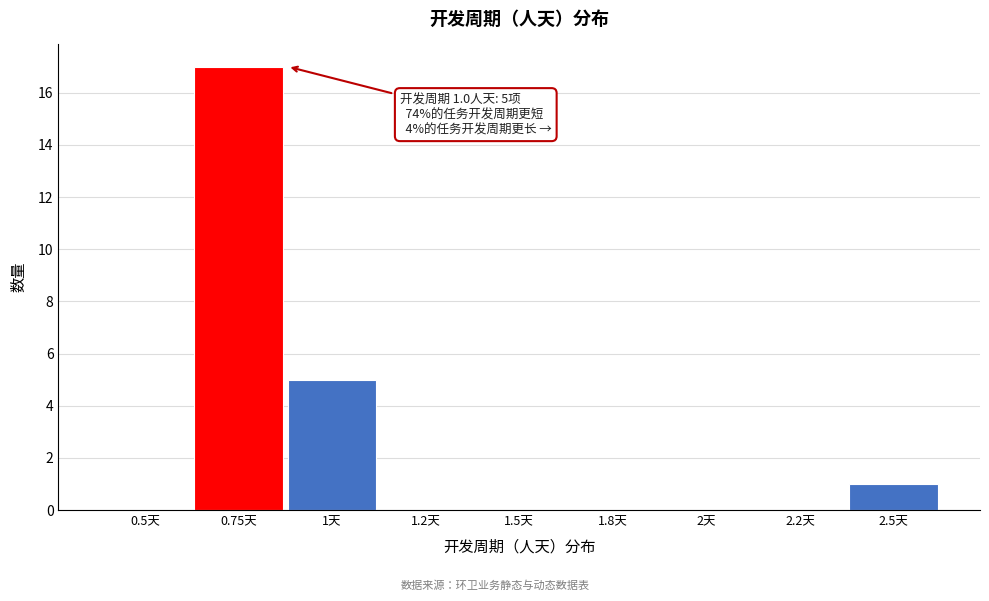

Reading right to left, extract all data points from this chart.

2.5天=1	2.2天=0	2天=0	1.8天=0	1.5天=0	1.2天=0	1天=5	0.75天=17	0.5天=0